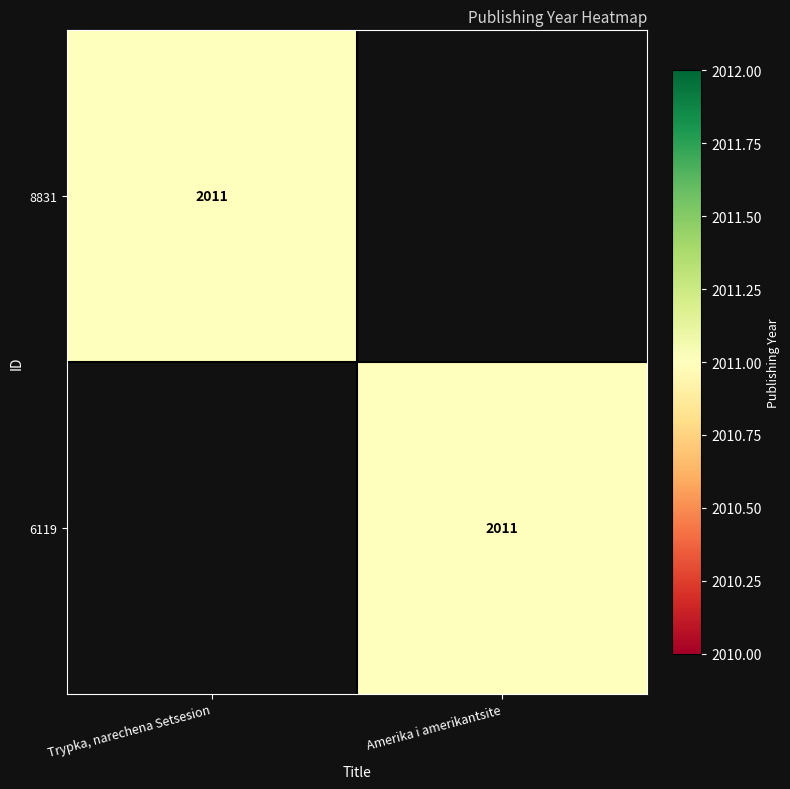

The 8831 series shows 2011 at Trypka, narechena Setsesion. True or false?

True